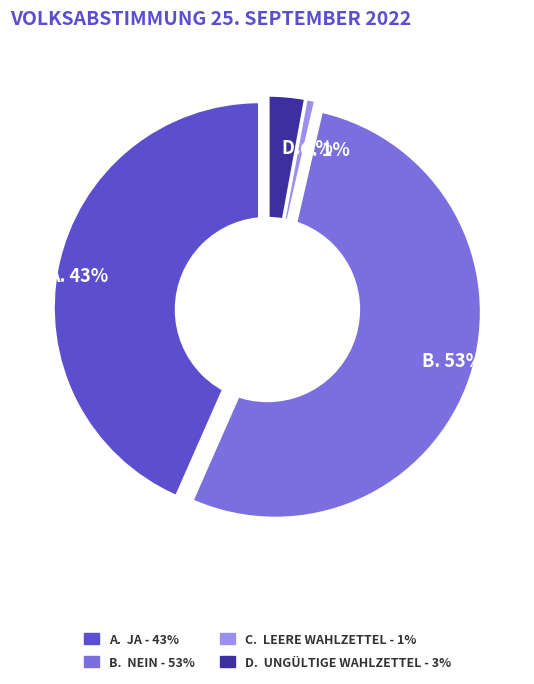

Rank the categories by value from lowest to highest.

Leere Wahlzettel, Ungültige Wahlzettel, Ja, Nein